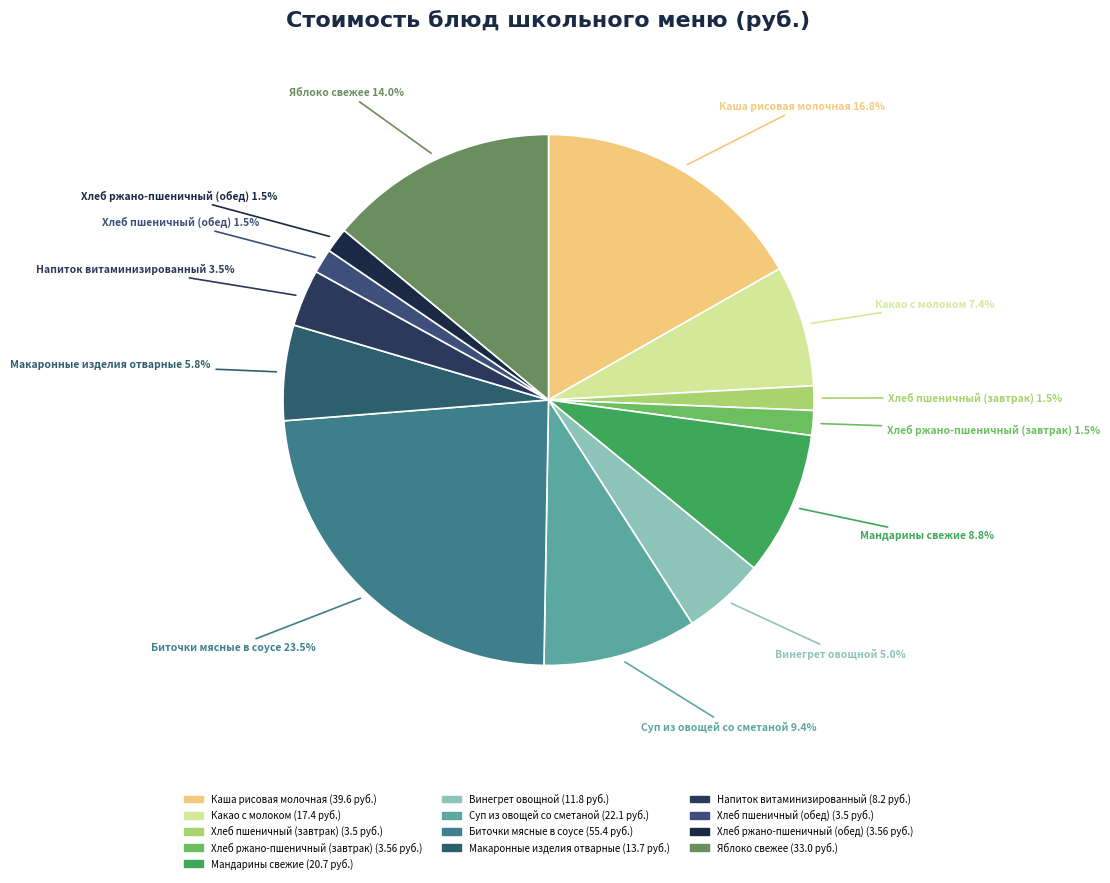

To the nearest percent, what is the combined percentage of Хлеб ржано-пшеничный (завтрак) and Какао с молоком?

9%